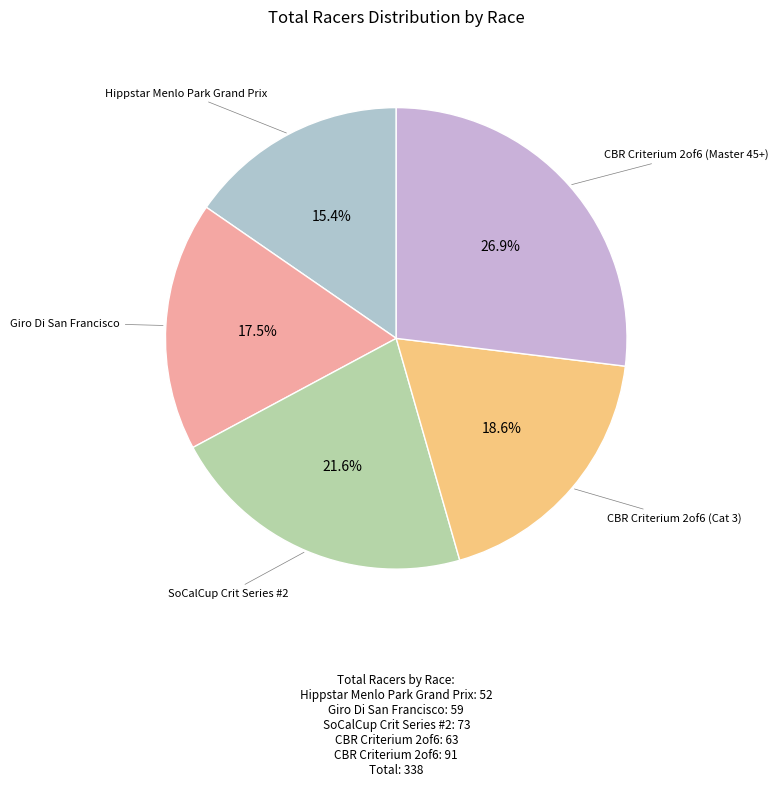

How many segments does this pie chart have?

5